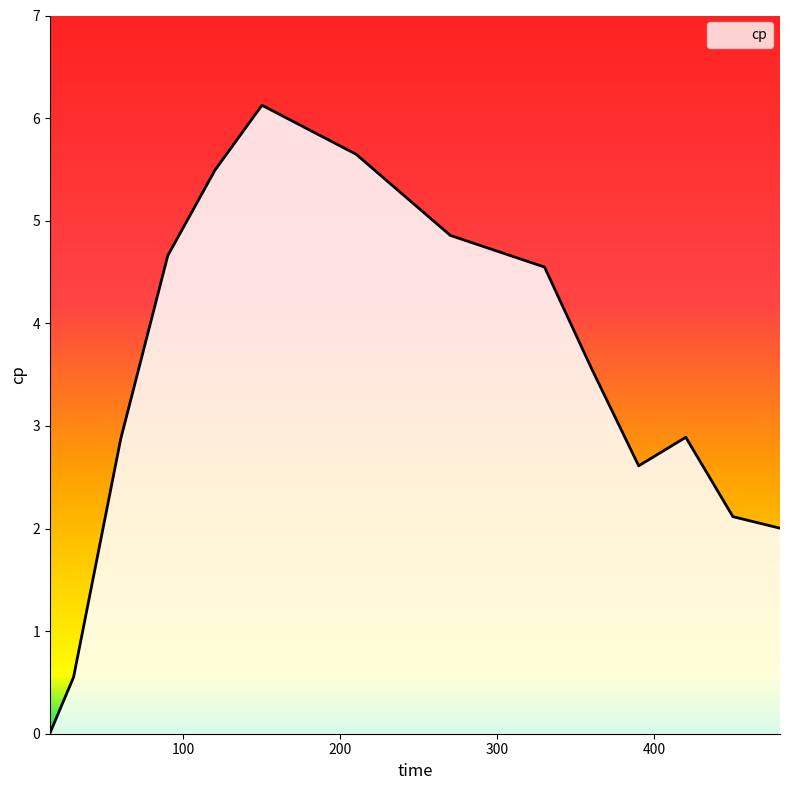

The chart shows a value of 2.6 at 390. True or false?

True